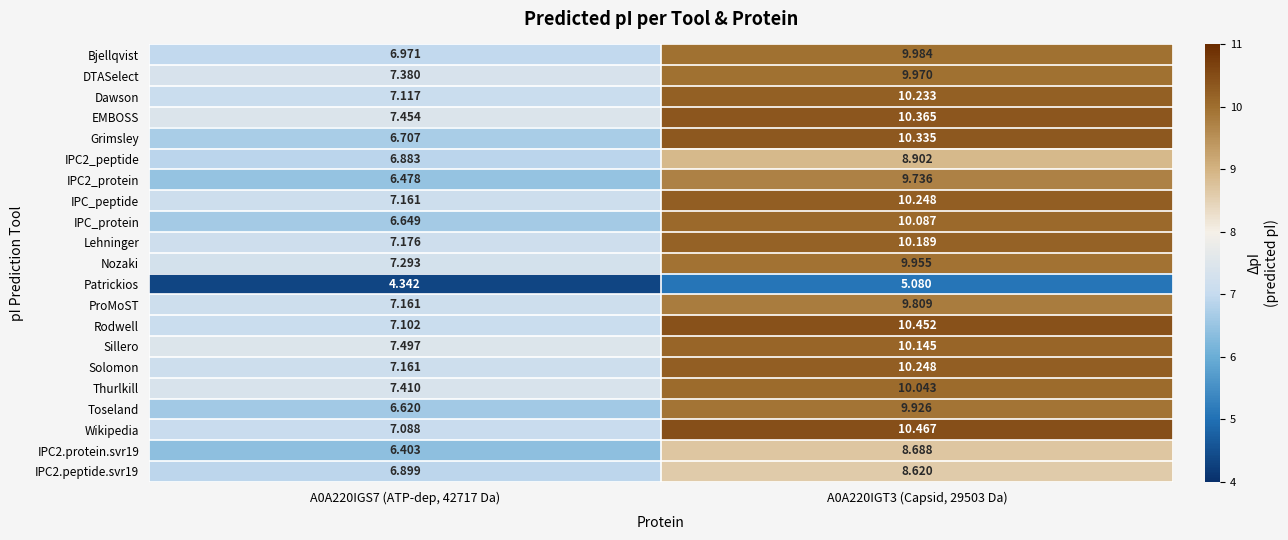

Which series has the largest total across all categories?

EMBOSS